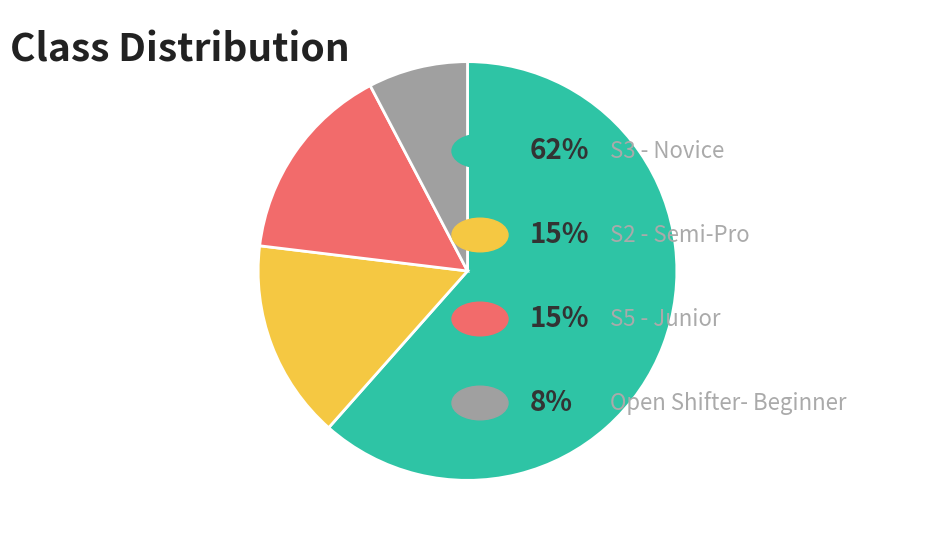

How many segments does this pie chart have?

4